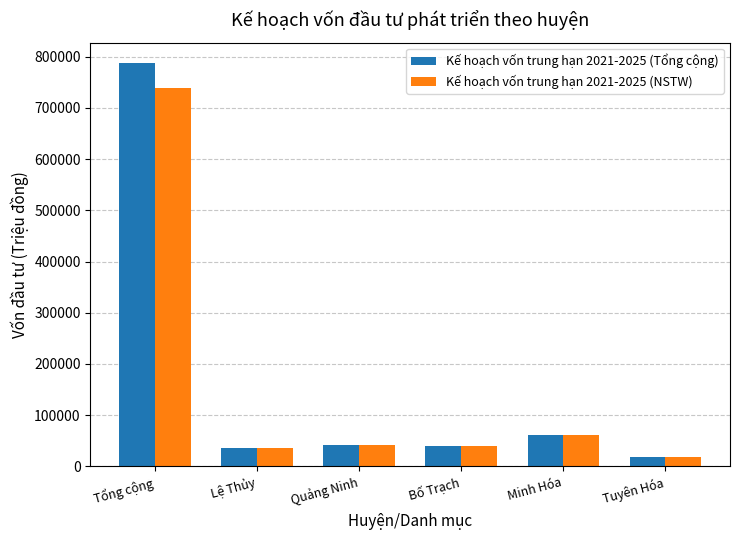

What is the difference between the maximum and minimum values in the Kế hoạch vốn trung hạn 2021-2025 (NSTW) series?

719219